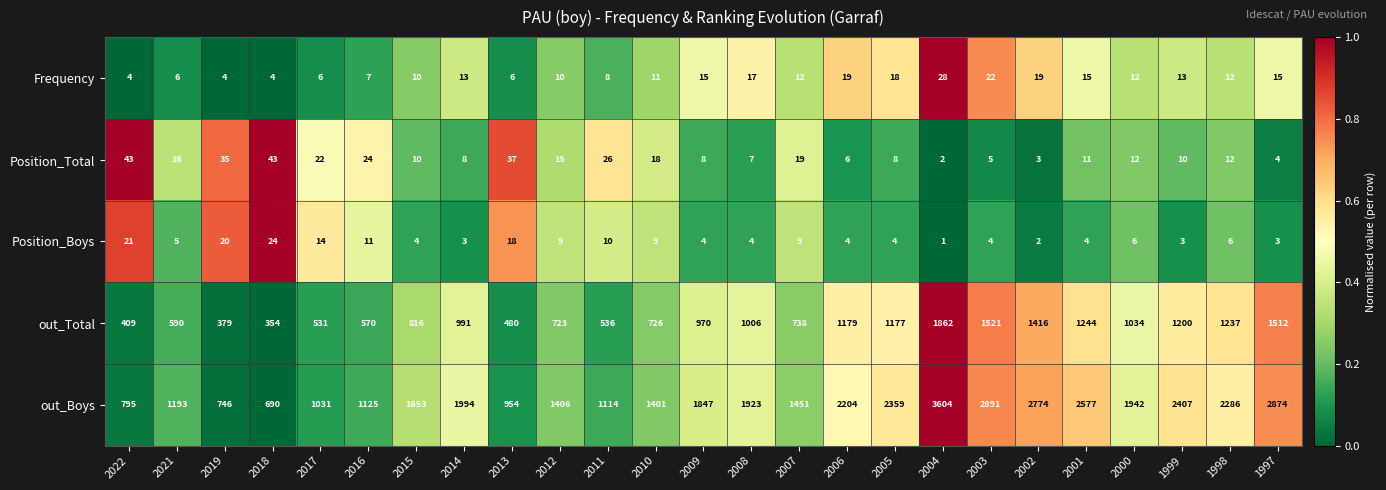

Is it true that out_Total equals 834 at 1999?

False